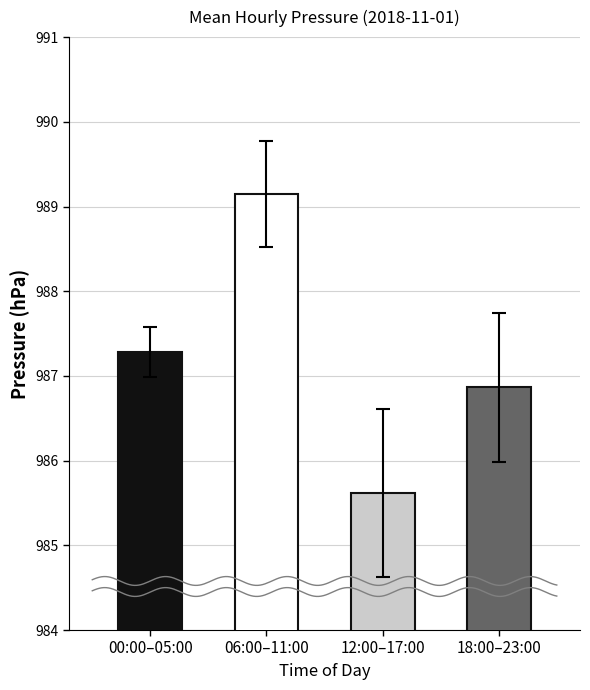

What is the difference between the maximum and second lowest values?

2.3